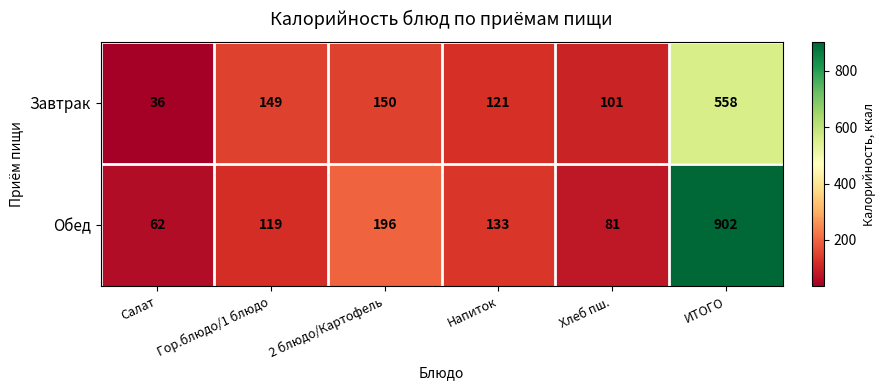

Reading left to right, extract all data points from this chart.

Завтрак: Салат=36	Гор.блюдо/1 блюдо=149	2 блюдо/Картофель=150	Напиток=121	Хлеб пш.=101	ИТОГО=558
Обед: Салат=62	Гор.блюдо/1 блюдо=119	2 блюдо/Картофель=196	Напиток=133	Хлеб пш.=81	ИТОГО=902